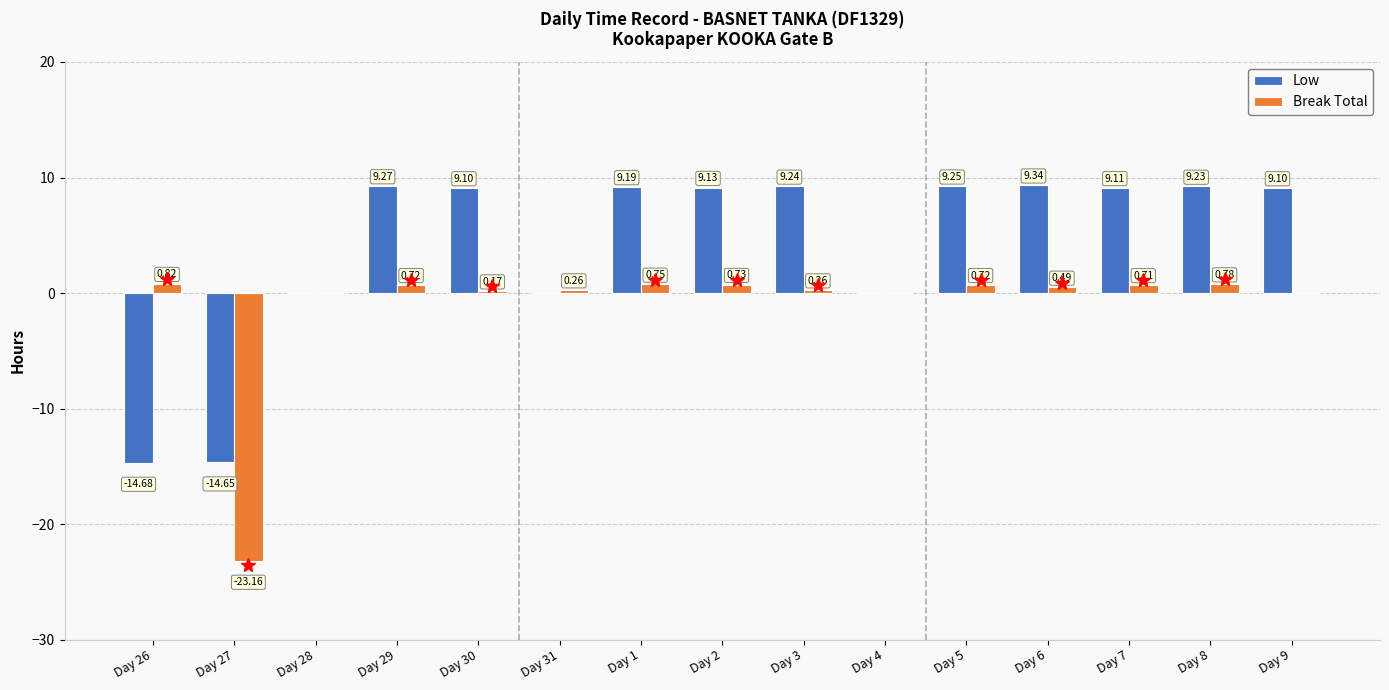

Between Day 30 and Day 3, which series saw the biggest shift?

Low